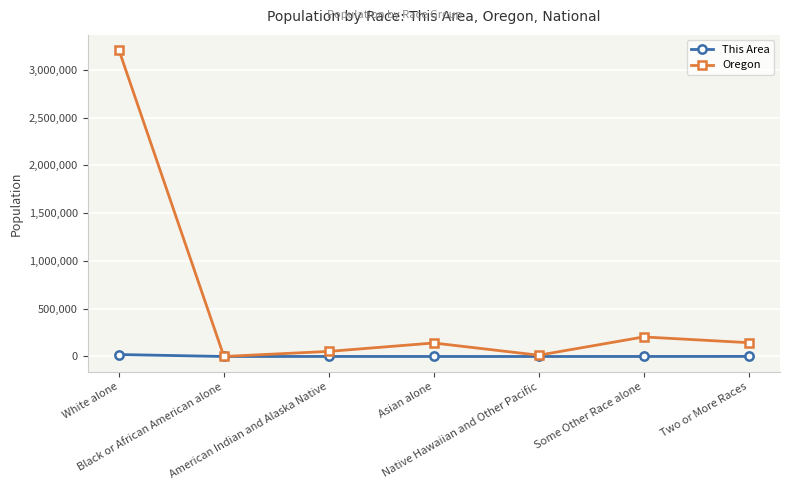

At which category is the sum across all series the highest?

White alone